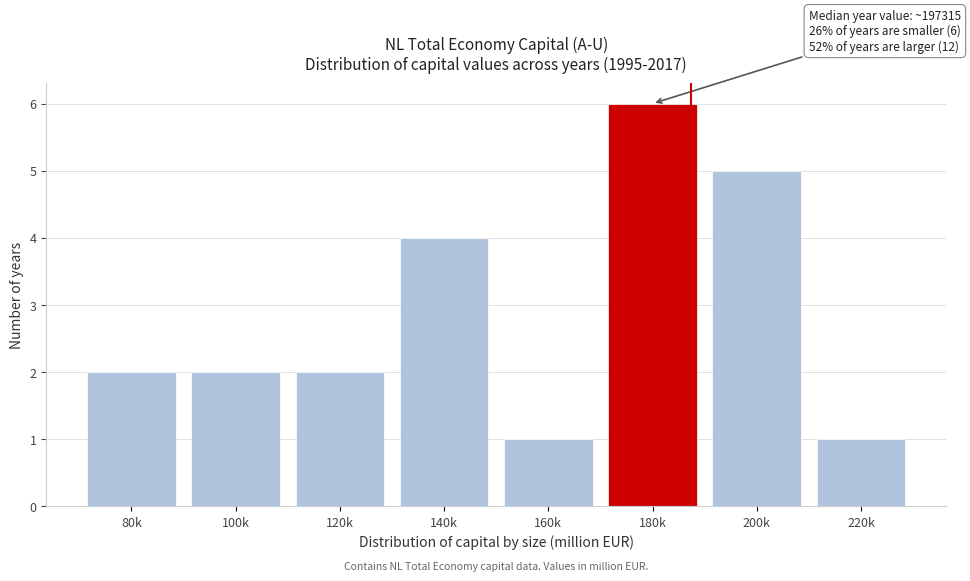

Reading right to left, what are all the values shown in this chart?

1	5	6	1	4	2	2	2